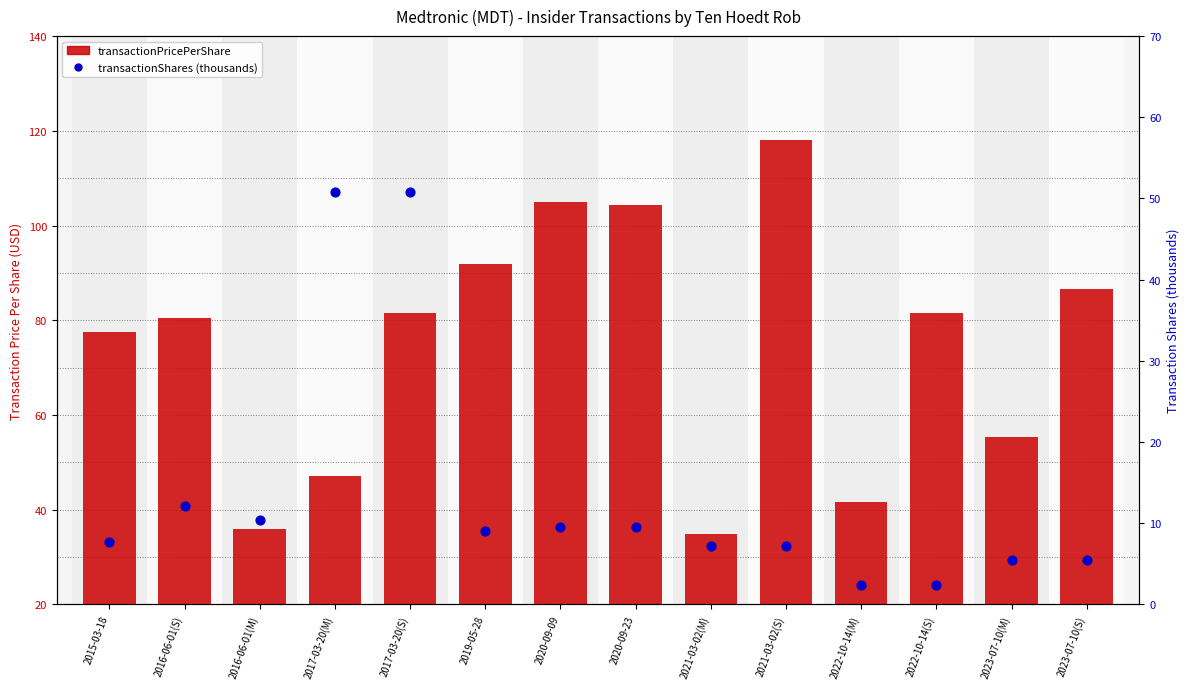

What are all the series names shown in the legend?

transactionPricePerShare, transactionShares (thousands)